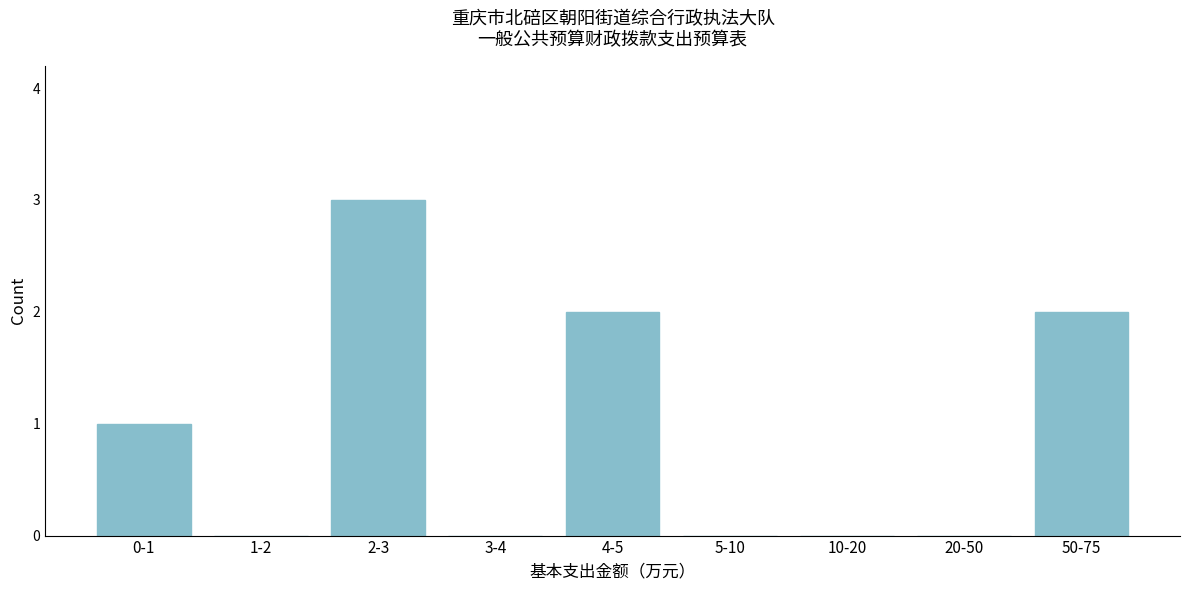

Reading right to left, what are all the values shown in this chart?

50-75=2	20-50=0	10-20=0	5-10=0	4-5=2	3-4=0	2-3=3	1-2=0	0-1=1